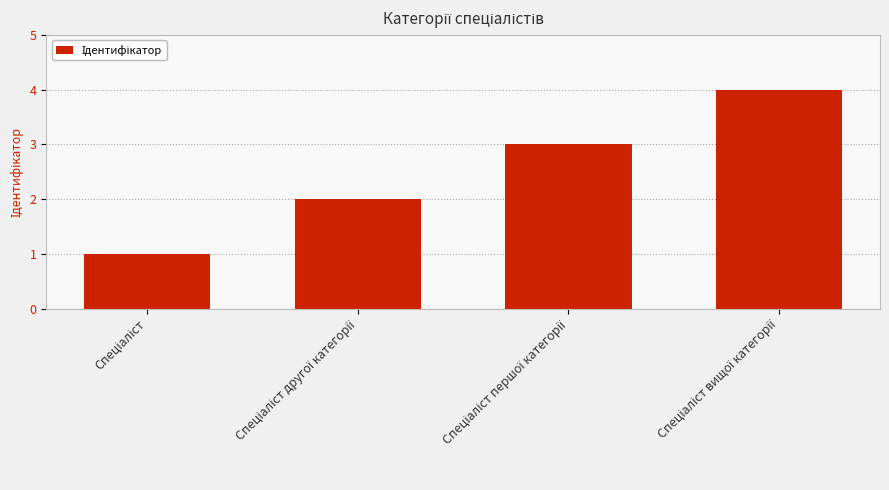

What is the maximum value shown in the chart?

4